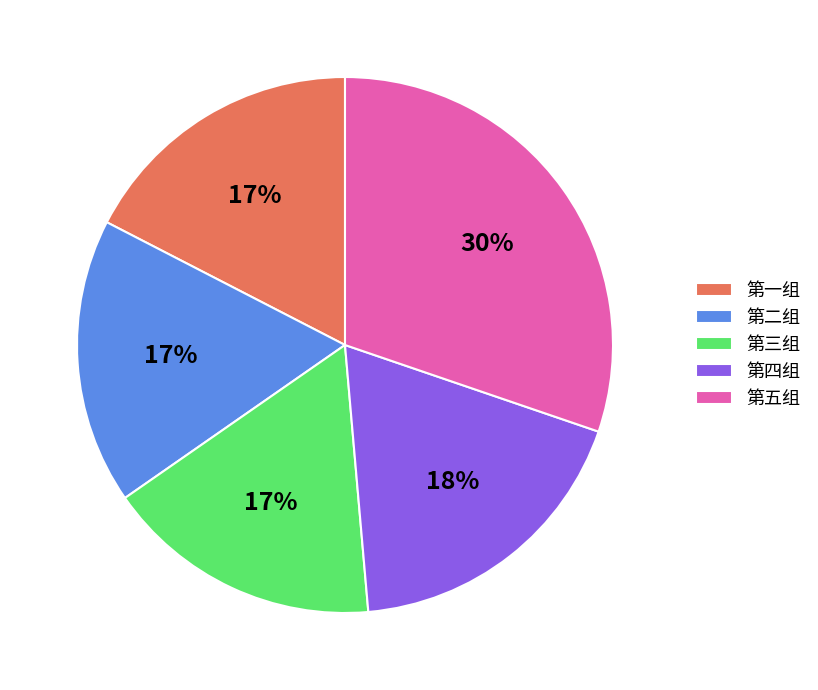

To the nearest percent, what percentage of the pie is 第四组?

18%